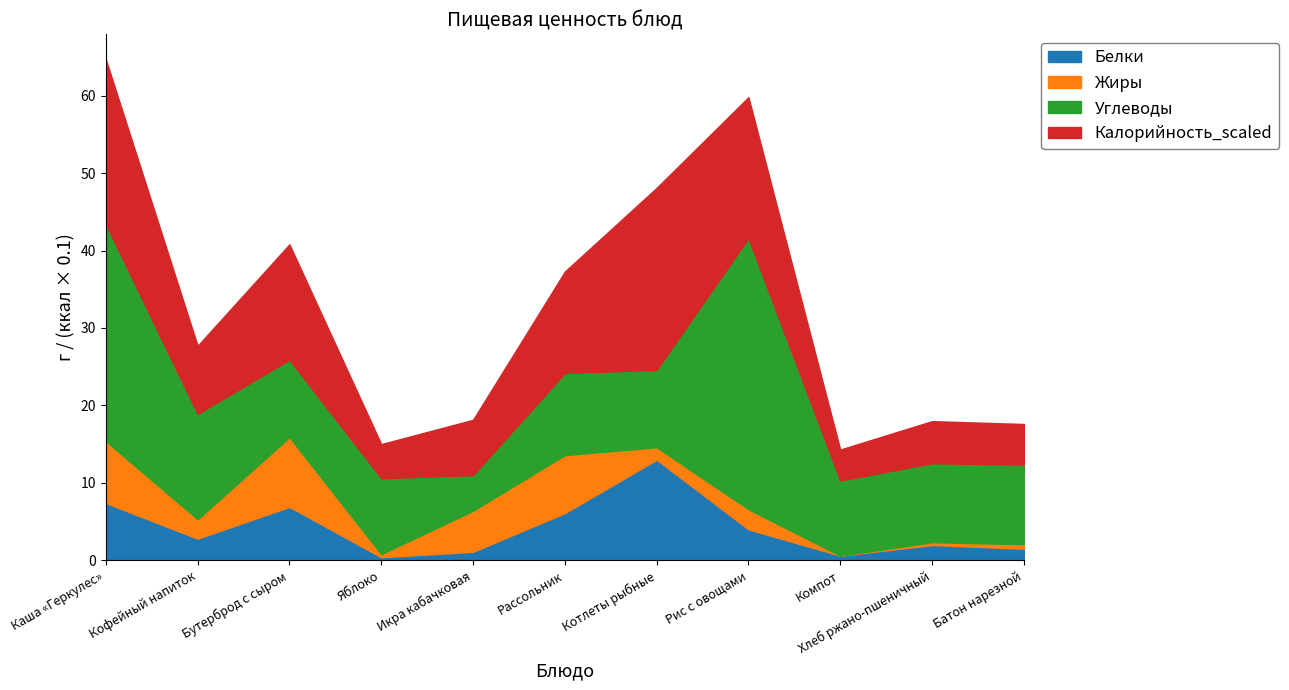

Reading right to left, extract all data points from this chart.

Белки: Батон нарезной=1.5	Хлеб ржано-пшеничный=2.0	Компот=0.6	Рис с овощами=4.0	Котлеты рыбные=13.0	Рассольник=6.1	Икра кабачковая=1.1	Яблоко=0.4	Бутерброд с сыром=6.9	Кофейный напиток=2.8	Каша «Геркулес»=7.4
Жиры: Батон нарезной=0.6	Хлеб ржано-пшеничный=0.4	Компот=0.0	Рис с овощами=2.6	Котлеты рыбные=1.6	Рассольник=7.5	Икра кабачковая=5.3	Яблоко=0.4	Бутерброд с сыром=9.0	Кофейный напиток=2.5	Каша «Геркулес»=8.0
Углеводы: Батон нарезной=10.3	Хлеб ржано-пшеничный=10.2	Компот=9.7	Рис с овощами=35.0	Котлеты рыбные=10.0	Рассольник=10.6	Икра кабачковая=4.6	Яблоко=9.8	Бутерброд с сыром=10.0	Кофейный напиток=13.6	Каша «Геркулес»=28.0
Калорийность_scaled: Батон нарезной=5.2	Хлеб ржано-пшеничный=5.4	Компот=4.0	Рис с овощами=18.2	Котлеты рыбные=23.5	Рассольник=13.1	Икра кабачковая=7.1	Яблоко=4.4	Бутерброд с сыром=14.9	Кофейный напиток=8.8	Каша «Геркулес»=21.3